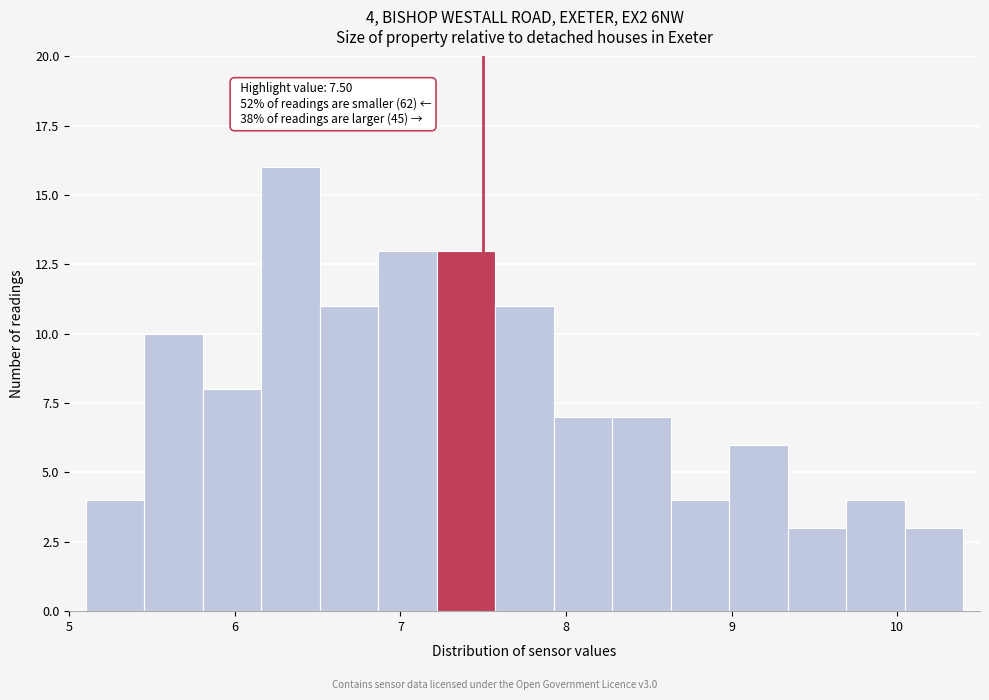

Read against the x-axis, roughly where is the centre of the tallest bar?

6.3